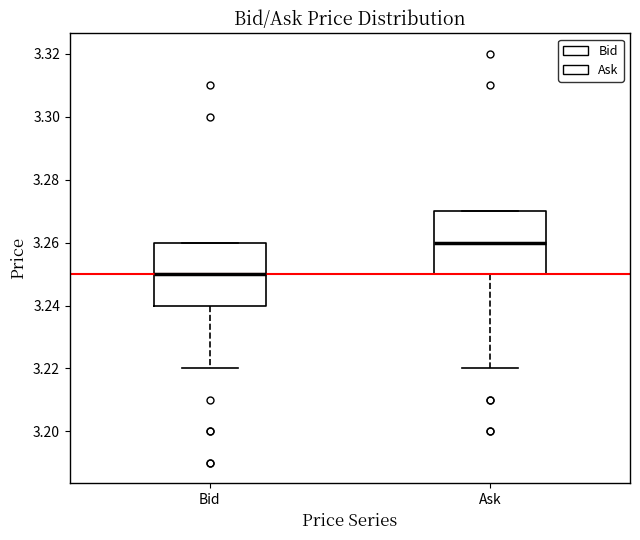

Where does the lower whisker of the box for Ask end on the y-axis? The values are not printed on the chart, so give them approximately, as read against the axis.

3.22